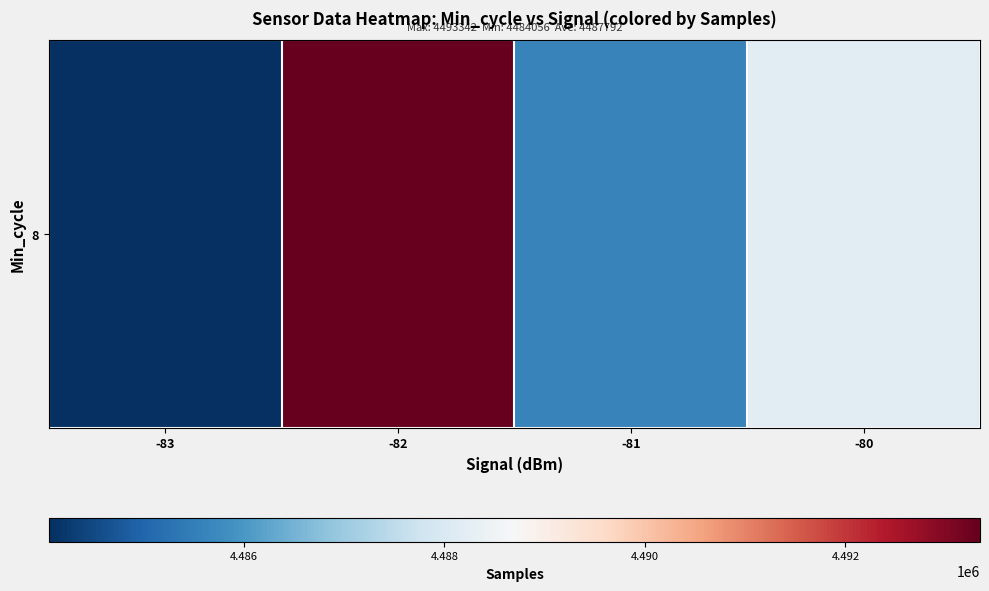

Is it true that the value at -81 is 4485579.3?

True